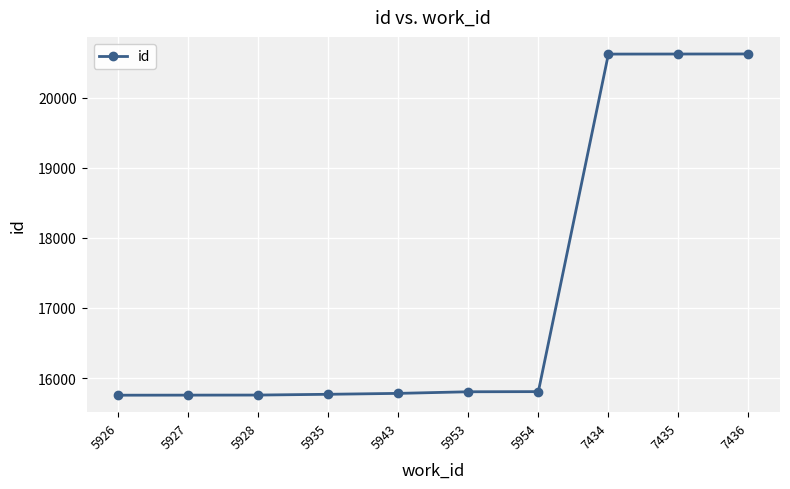

Does the chart display data point markers on the line(s)?

Yes